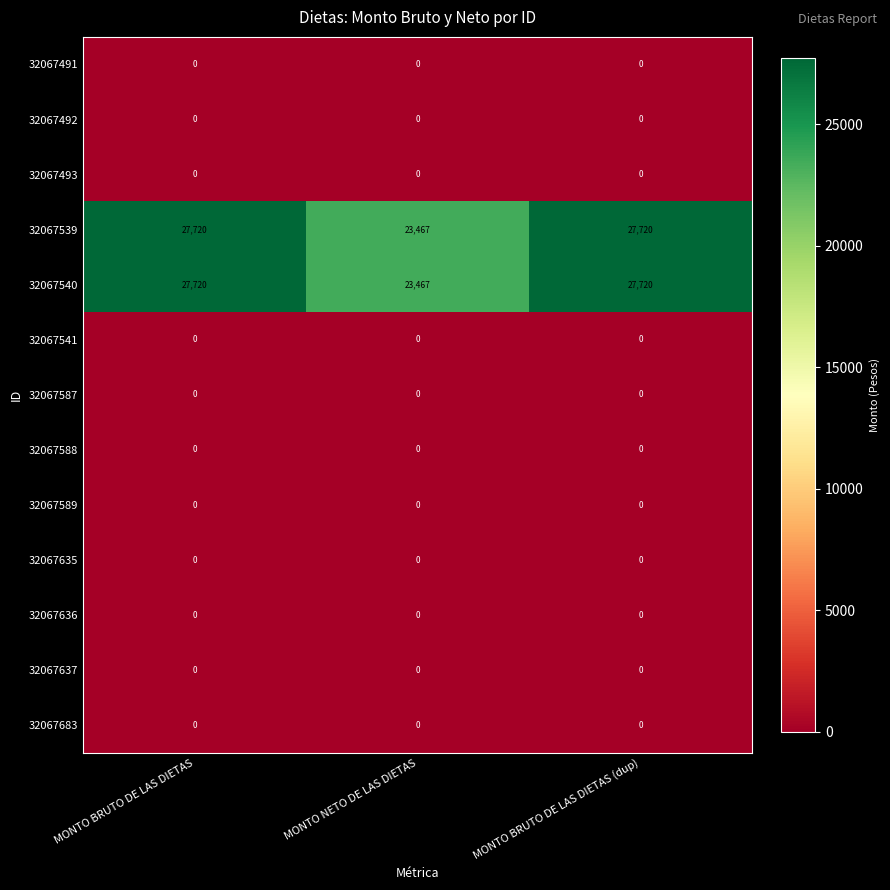

True or false: 32067587 has a value of 0 at MONTO NETO DE LAS DIETAS.

True